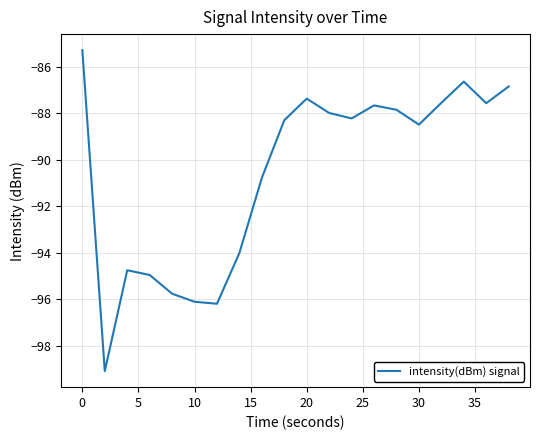

What is the difference between the maximum and minimum values?

13.8